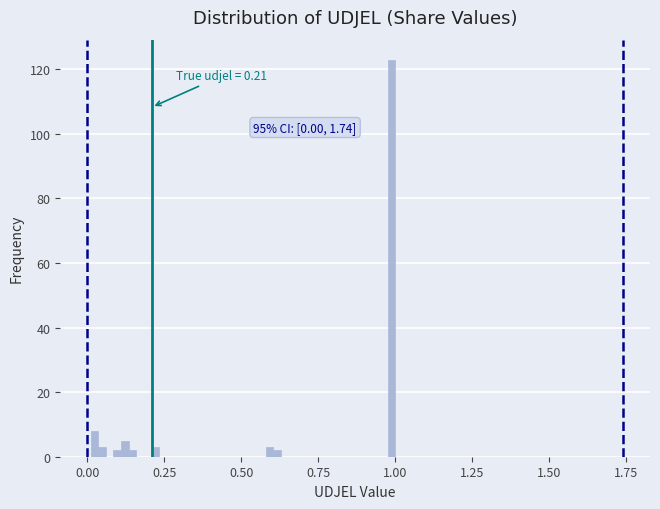

Read against the x-axis, roughly where is the centre of the tallest bar?

1.00